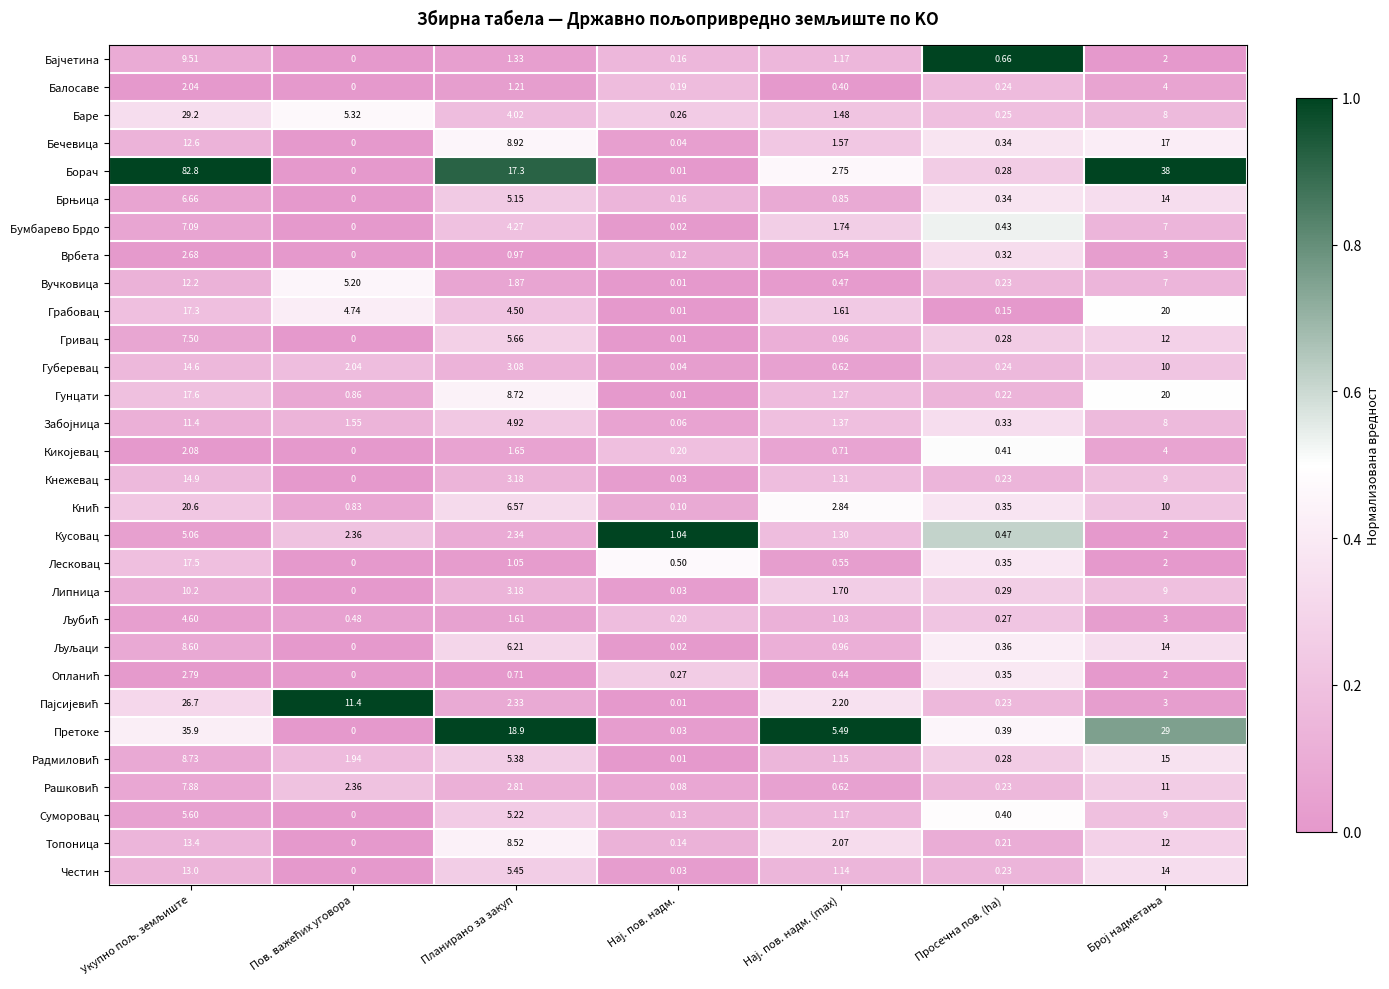

Where is Врбета nearest to the value 1?

Планирано за закуп